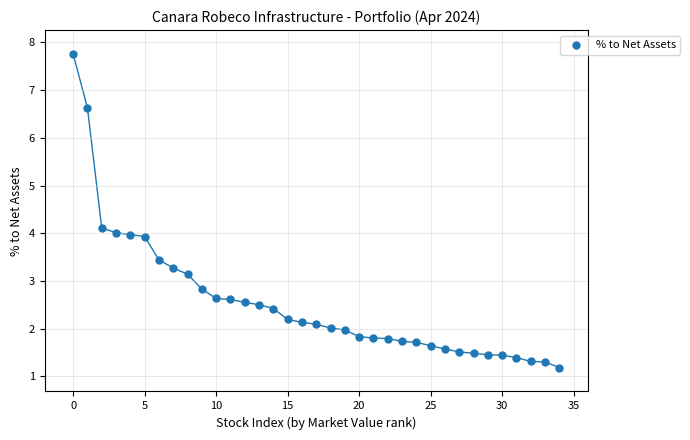

What is the range of Y values (max minus min)?

6.6